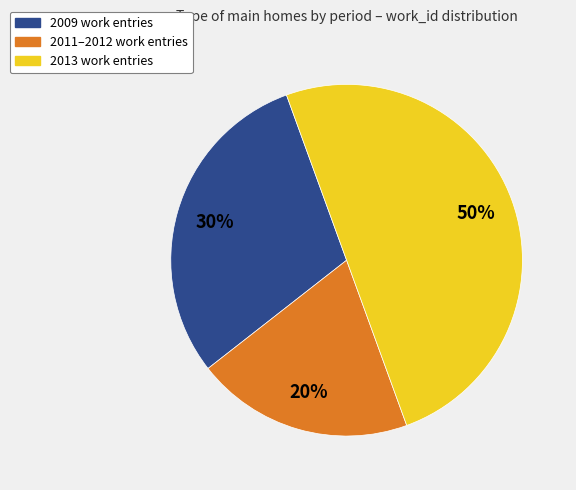

Which has a higher value, 2013 work entries or 2011–2012 work entries?

2013 work entries